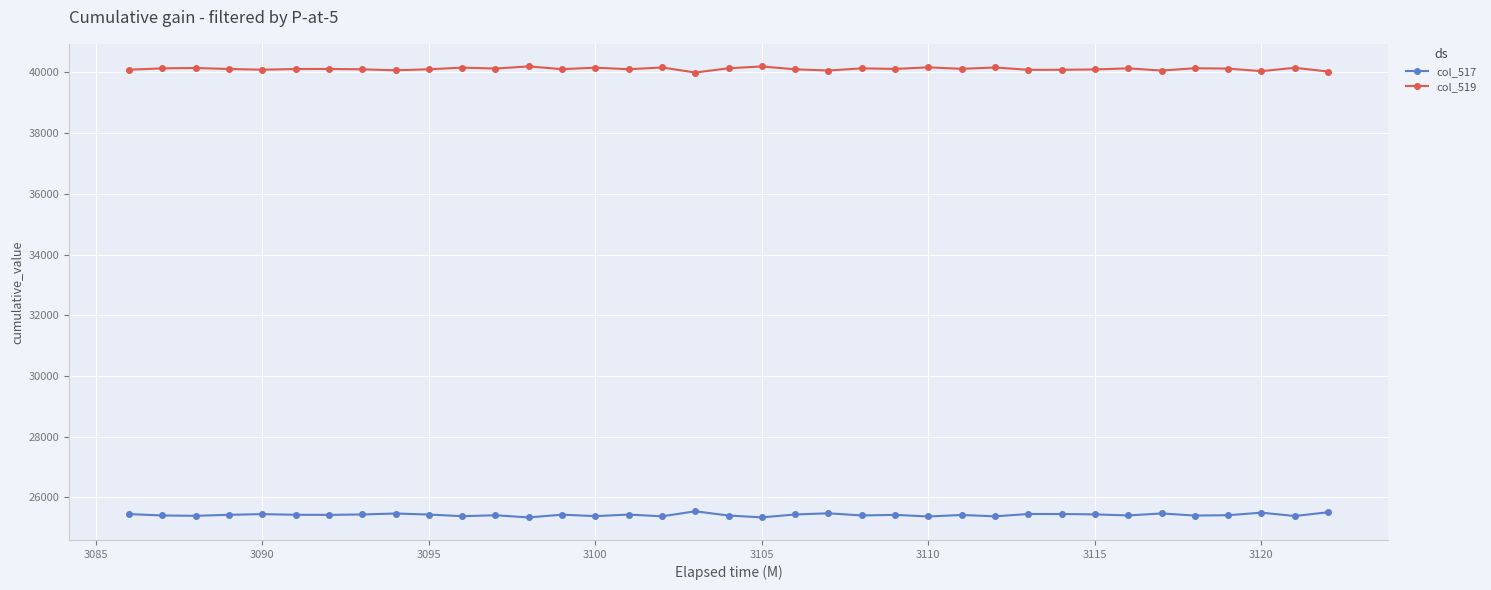

True or false: col_519 and col_517 cross at least once.

False